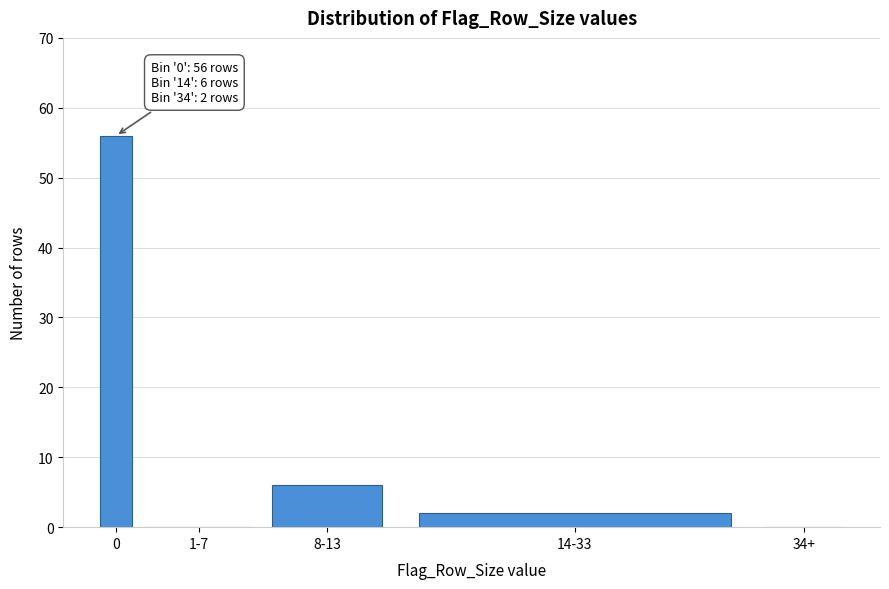

Reading left to right, transcribe all the data shown in this chart.

0=56	1-7=0	8-13=6	14-33=2	34+=0